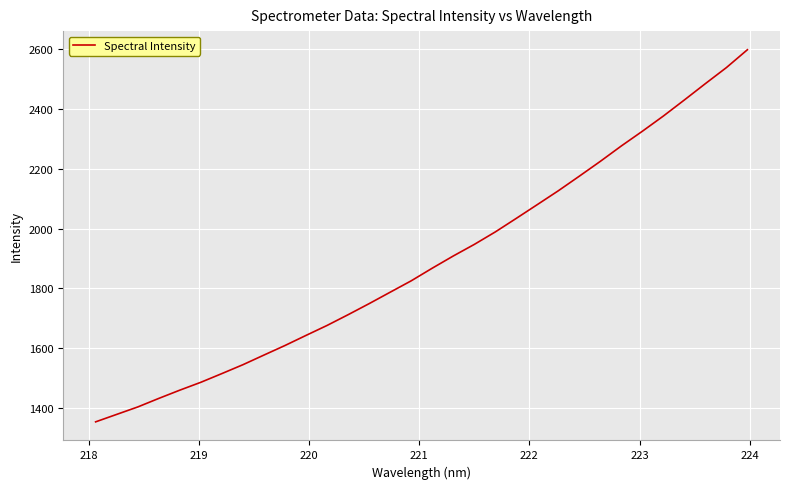

What is the difference between the maximum and minimum values?

1244.2